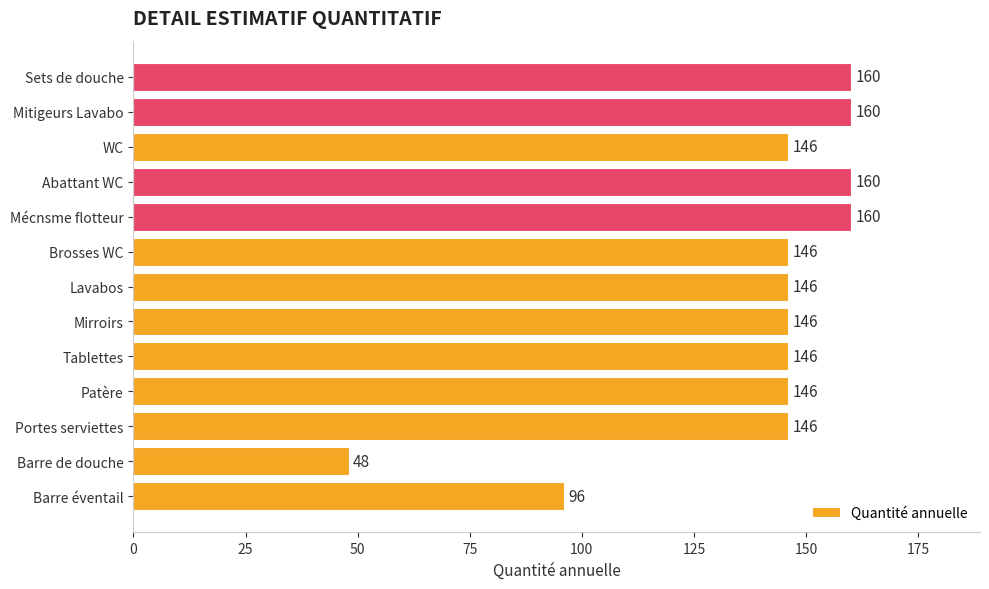

Is it true that the value at Barre de douche is 48?

True